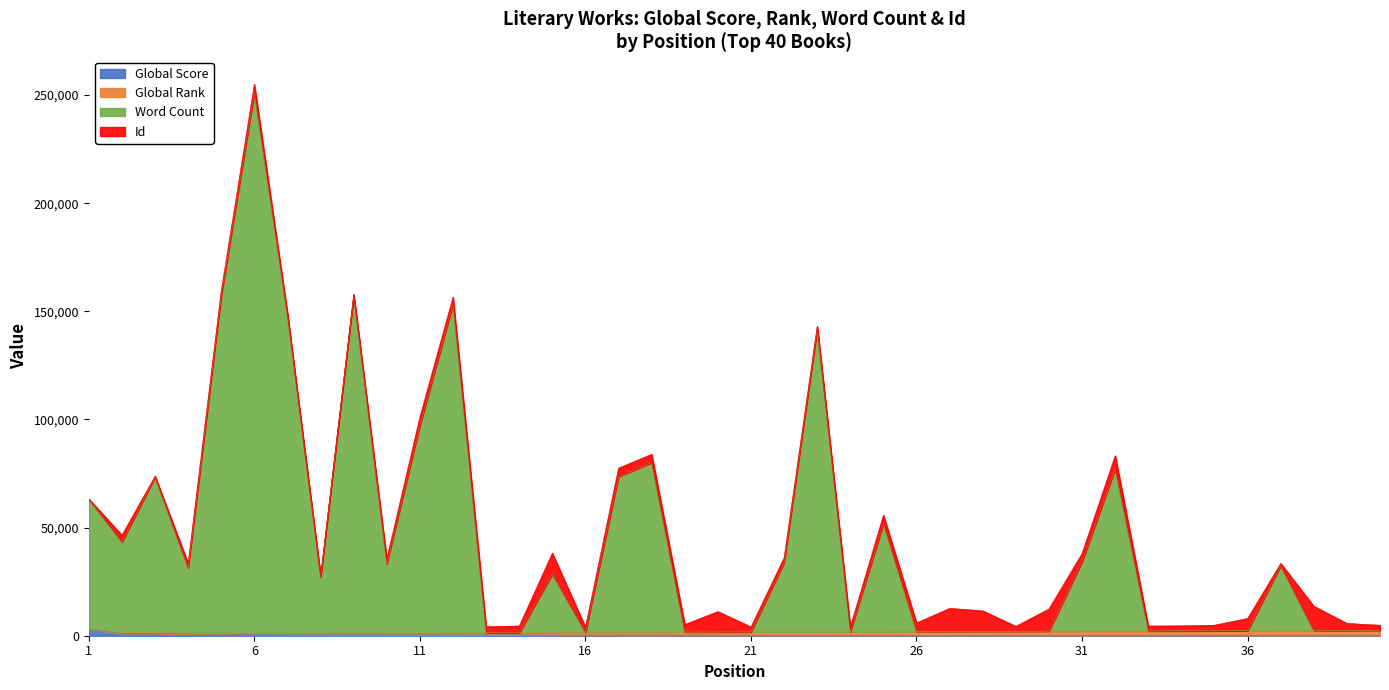

The value of Word Count at 4 is 31243. True or false?

True